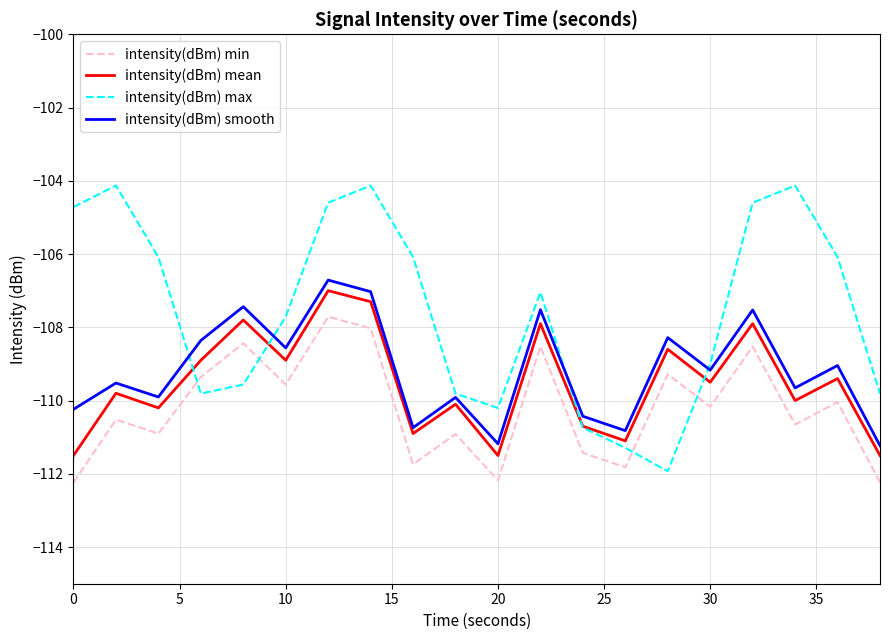

Reading right to left, what are all the values shown in this chart?

intensity(dBm) min: -112.2	-110.0	-110.7	-108.5	-110.2	-109.3	-111.8	-111.4	-108.5	-112.2	-110.9	-111.7	-108.0	-107.7	-109.6	-108.4	-109.4	-110.9	-110.5	-112.2
intensity(dBm) mean: -111.5	-109.4	-110.0	-107.9	-109.5	-108.6	-111.1	-110.7	-107.9	-111.5	-110.1	-110.9	-107.3	-107.0	-108.9	-107.8	-108.9	-110.2	-109.8	-111.5
intensity(dBm) max: -109.8	-106.1	-104.1	-104.6	-109.0	-111.9	-111.3	-110.7	-107.0	-110.2	-109.8	-106.1	-104.1	-104.6	-107.7	-109.6	-109.8	-106.1	-104.1	-104.7
intensity(dBm) smooth: -111.2	-109.0	-109.7	-107.5	-109.2	-108.3	-110.8	-110.4	-107.5	-111.2	-109.9	-110.7	-107.0	-106.7	-108.6	-107.4	-108.4	-109.9	-109.5	-110.2